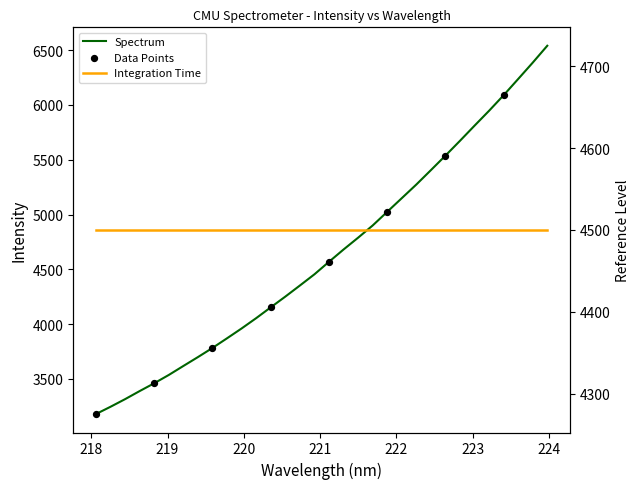

Approximately how many times larger is the value at 219.3979 compared to 223.0264?

0.6